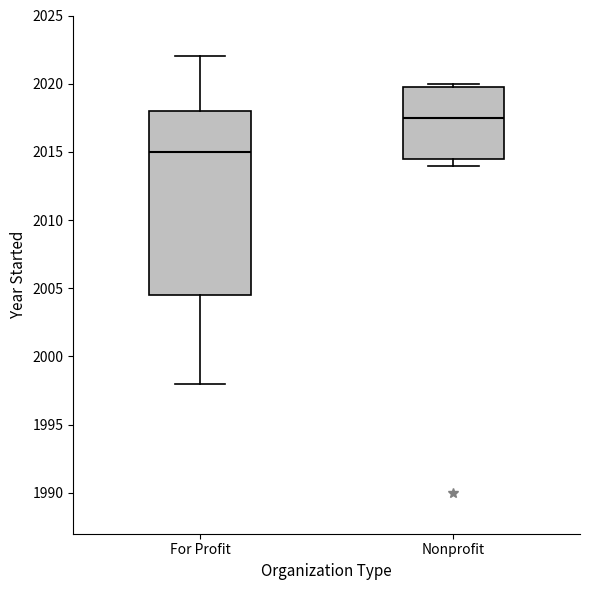

Where is the upper edge of the box for For Profit on the y-axis? The values are not printed on the chart, so give them approximately, as read against the axis.

2018.0